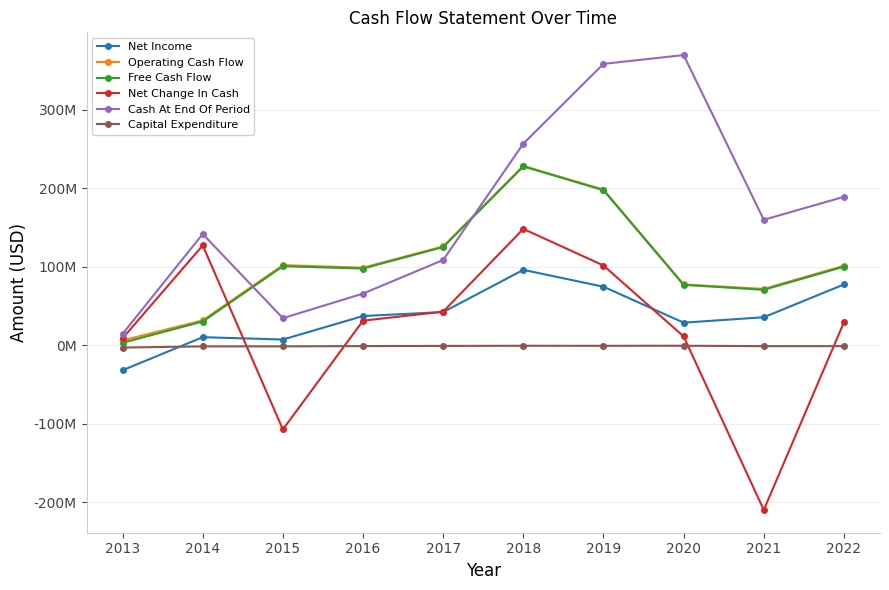

Reading left to right, what are all the values shown in this chart?

Net Income: -31825000	10293000	7303000	37240000	42293000	96041000	74580000	28792000	35696000	77468000
Operating Cash Flow: 6128000	31681000	102080000	98824000	125936000	228470000	198214000	77497000	71794000	101270000
Free Cash Flow: 3170000	30264000	100676000	97754000	125109000	227822000	197512000	76896000	70652000	100149000
Net Change In Cash: 8914000	127166000	-107234000	31336000	42807000	148208000	101600000	11215000	-209828000	29253000
Cash At End Of Period: 14565000	141731000	34497000	65833000	108640000	256848000	358448000	369663000	159835000	189088000
Capital Expenditure: -2958000	-1417000	-1404000	-1070000	-827000	-648000	-702000	-601000	-1142000	-1121000